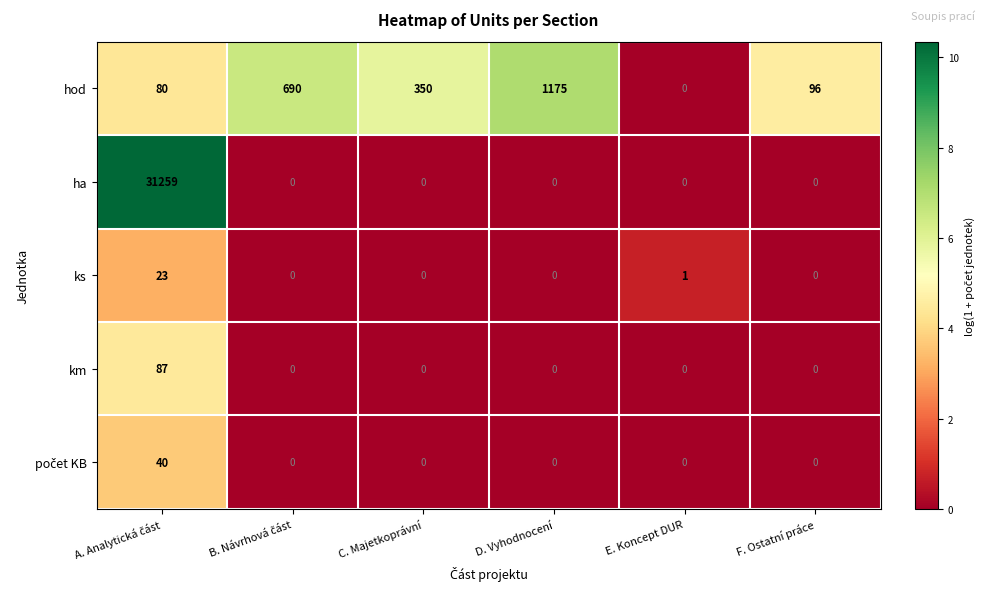

What is the sum of the hod values at D. Vyhodnocení and F. Ostatní práce?

1271